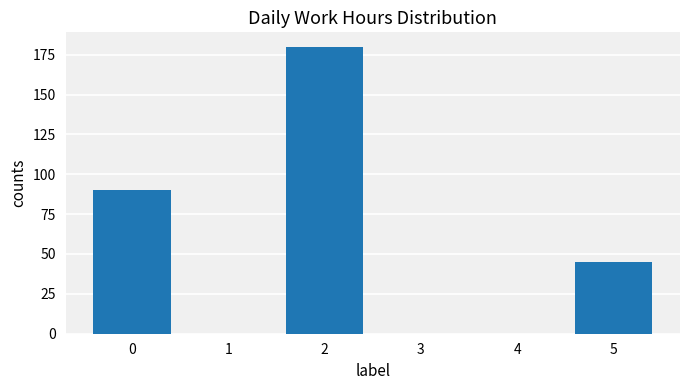

Count the number of data series in this chart.

1